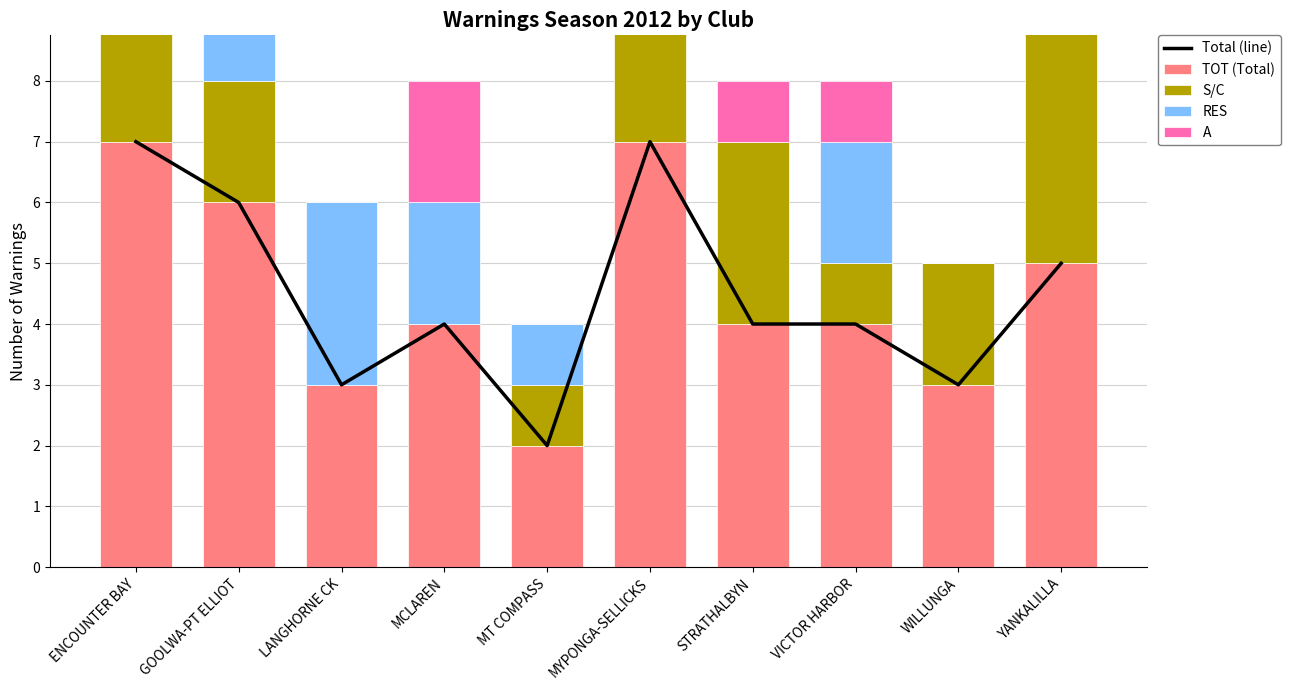

Reading left to right, extract all data points from this chart.

Total (line): 7	6	3	4	2	7	4	4	3	5
TOT (Total): 7	6	3	4	2	7	4	4	3	5
S/C: 4	2	0	0	1	6	3	1	2	5
RES: 1	2	3	2	1	0	0	2	0	0
A: 2	1	0	2	0	0	1	1	0	0